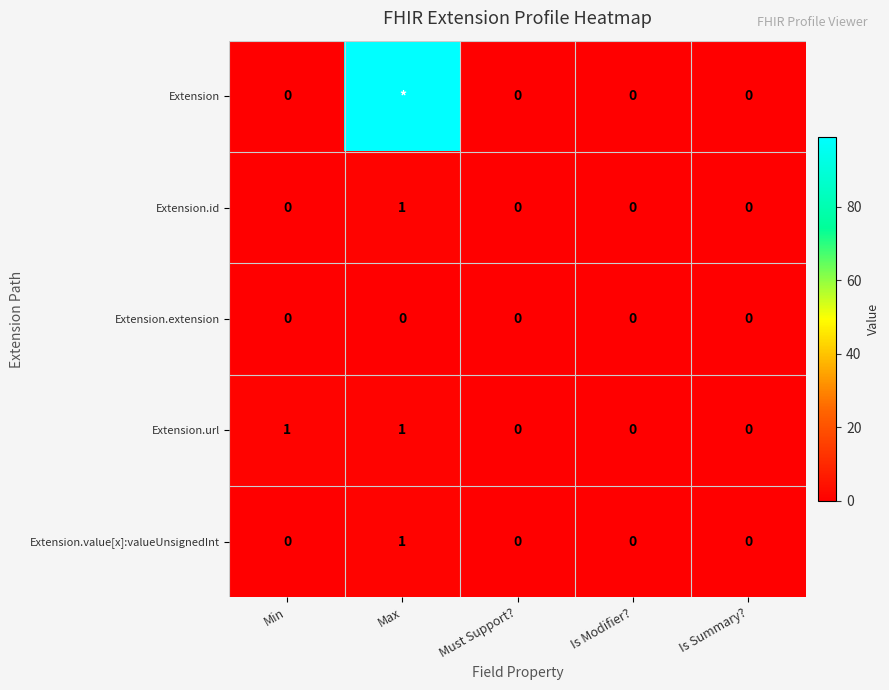

Between Is Summary? and Max, which is larger?

Max